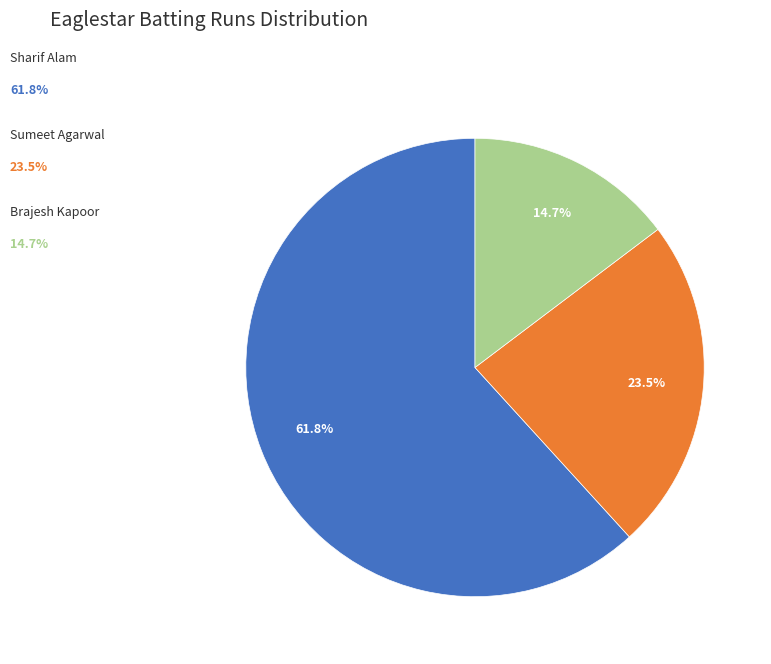

Does any single category account for the majority?

Yes